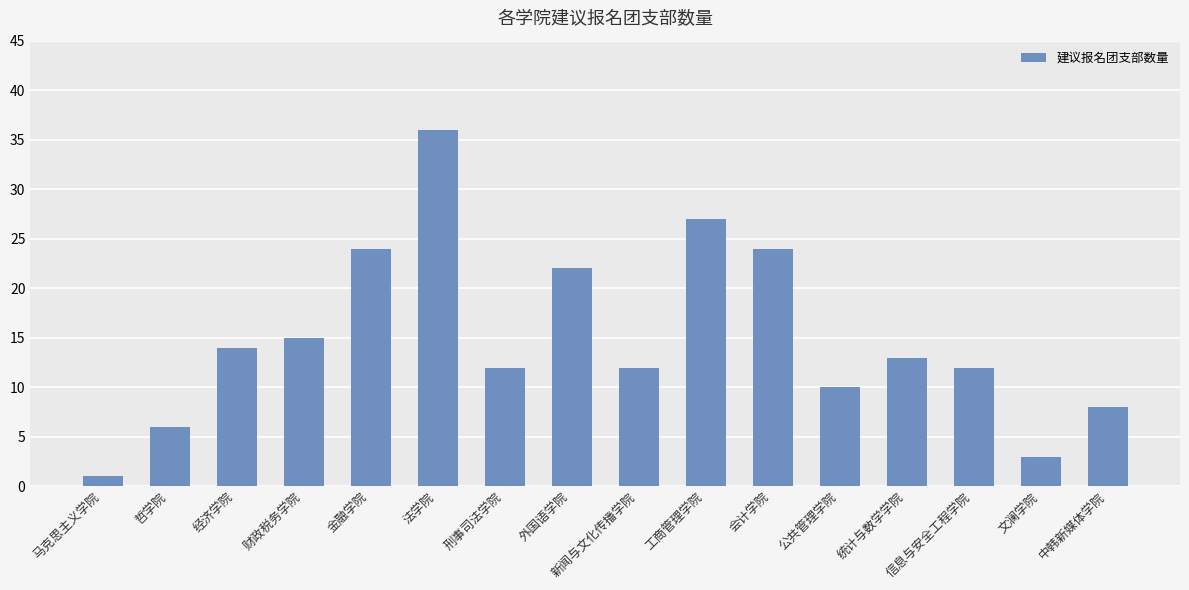

Reading left to right, what are all the values shown in this chart?

1	6	14	15	24	36	12	22	12	27	24	10	13	12	3	8